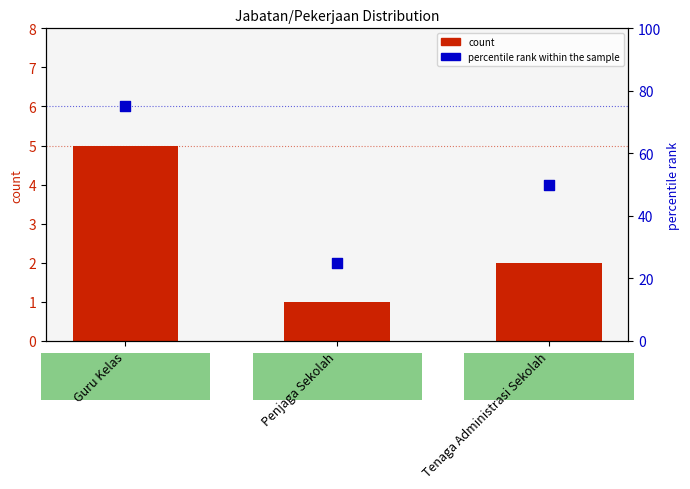

Is the value of count at Guru Kelas greater than the value of percentile rank within the sample at Penjaga Sekolah?

No